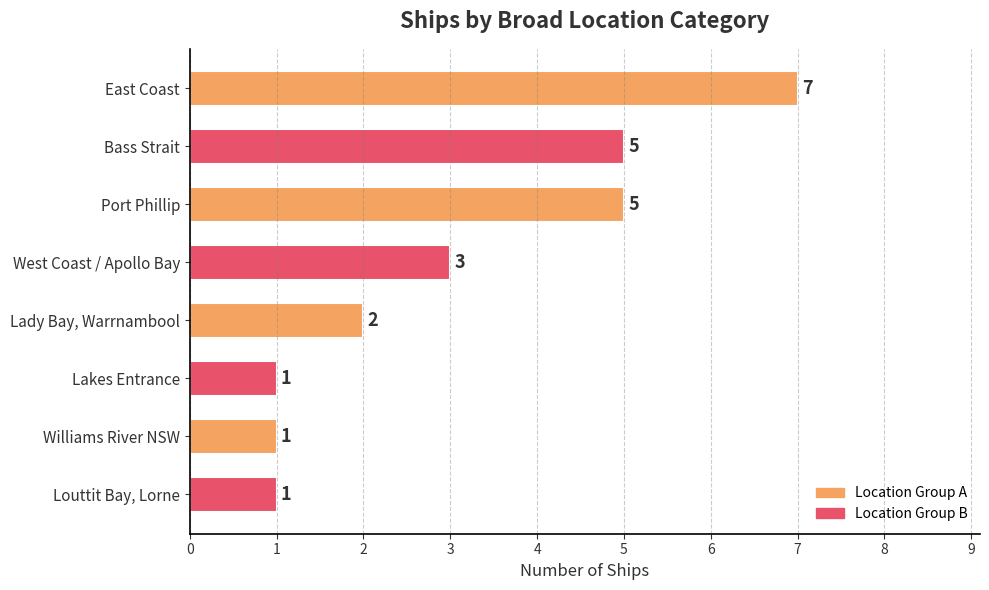

The value at East Coast is 7. True or false?

True